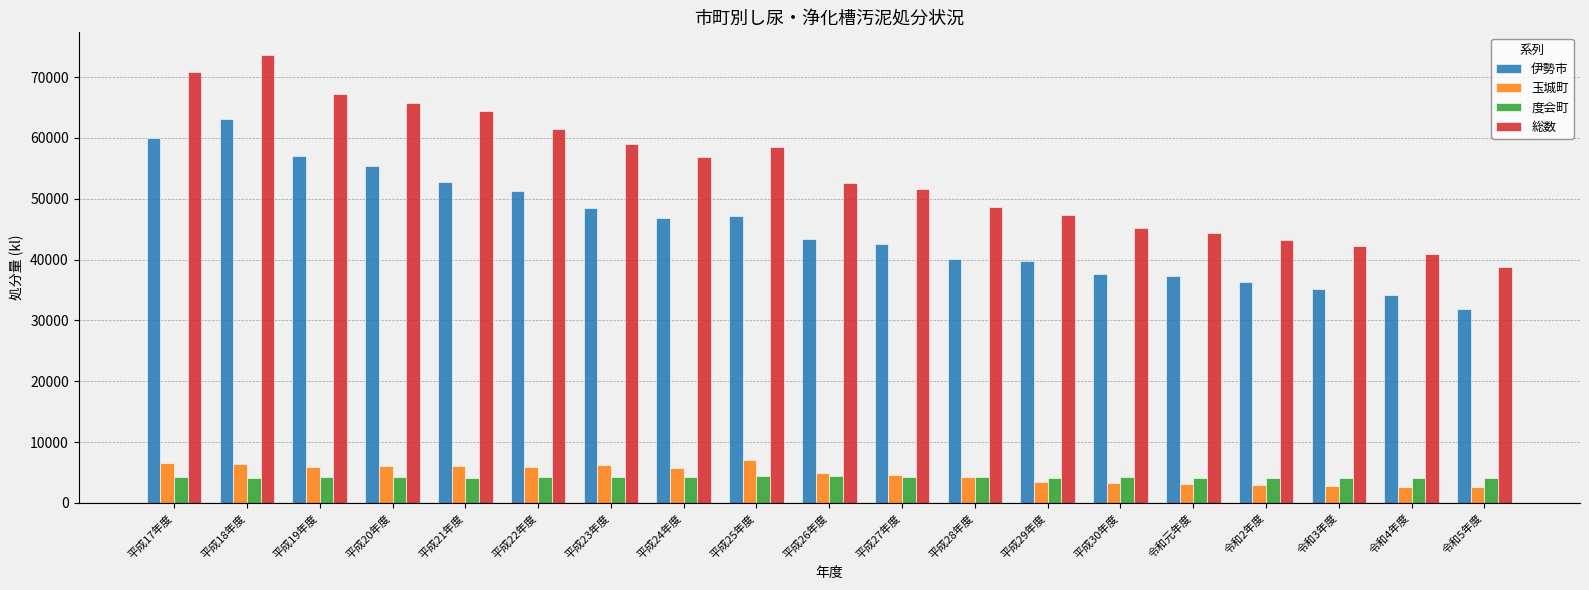

The value of 伊勢市 at 令和5年度 is 54182. True or false?

False